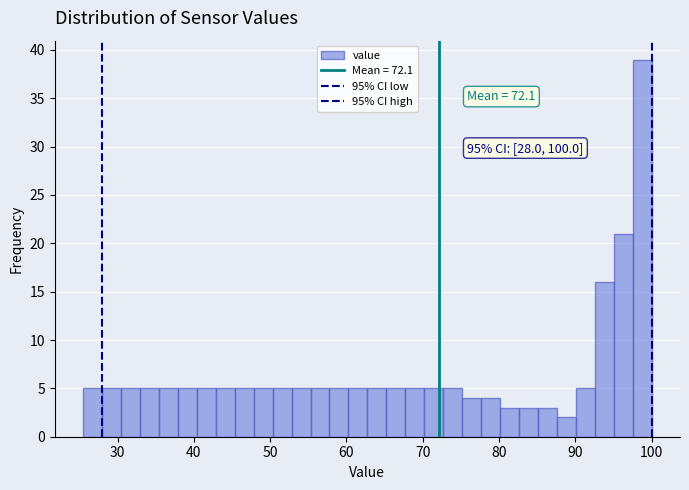

Read against the x-axis, roughly where is the centre of the tallest bar?

99